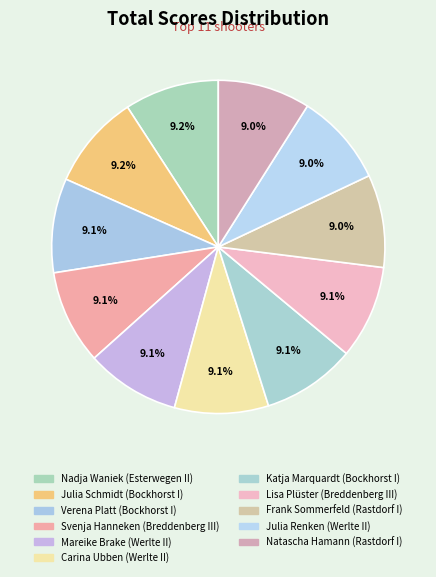

How many slices are in this pie chart?

11